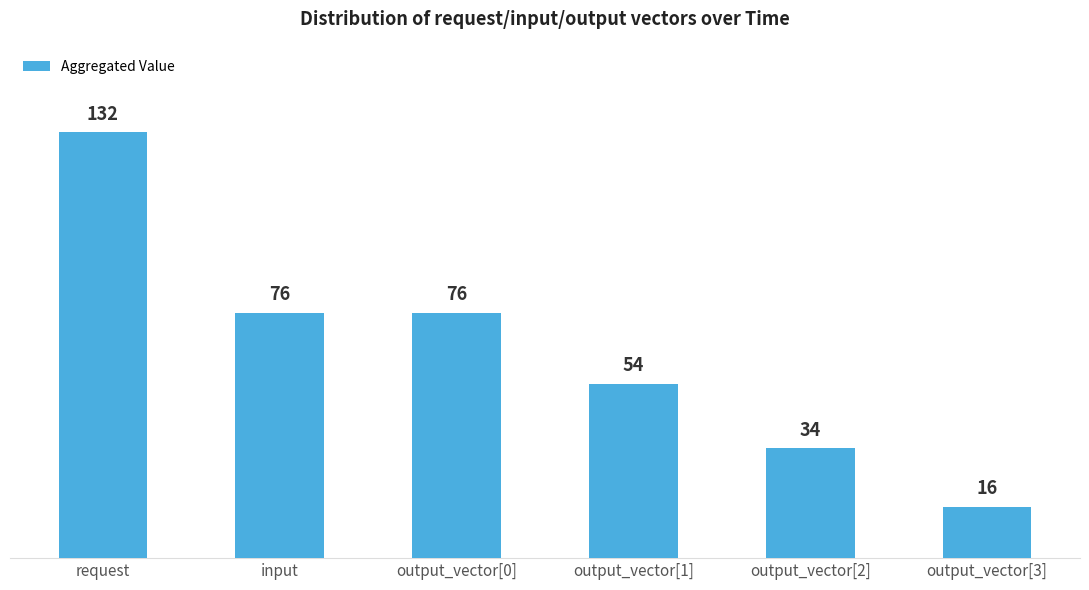

What is the maximum value shown in the chart?

132